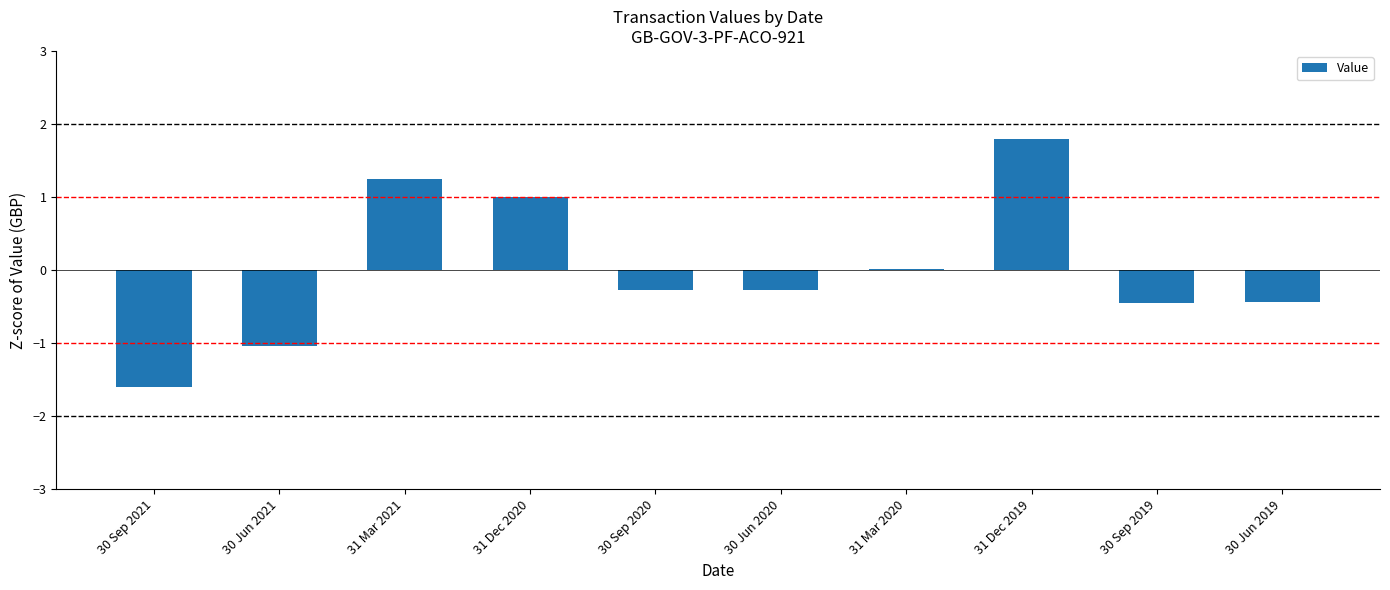

Does the chart contain stacked bars?

No